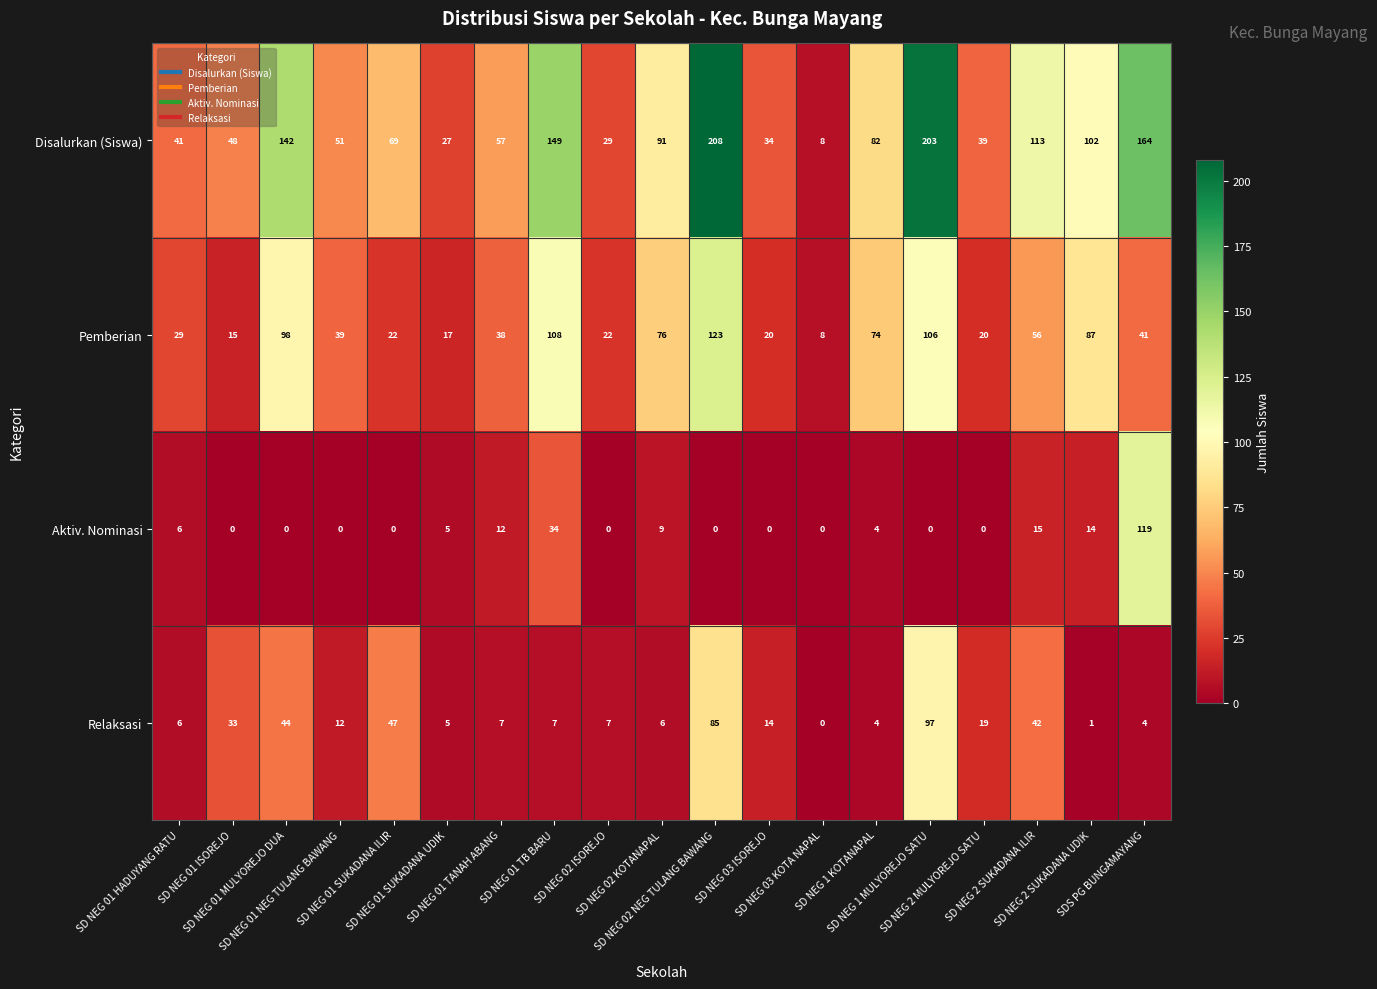

Which series has the largest total across all categories?

Disalurkan (Siswa)